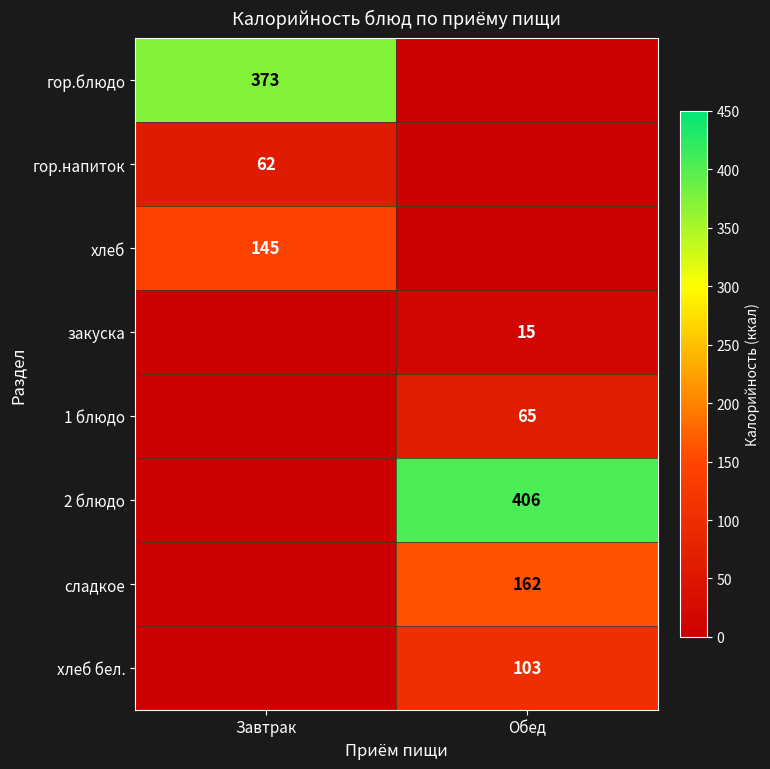

What is the difference between the highest and lowest values at Обед?

406